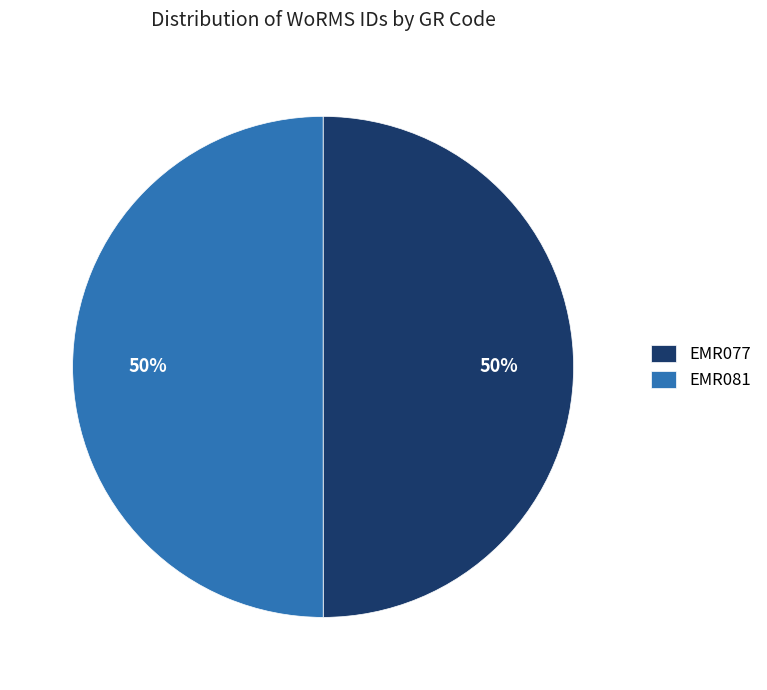

How many slices are in this pie chart?

2